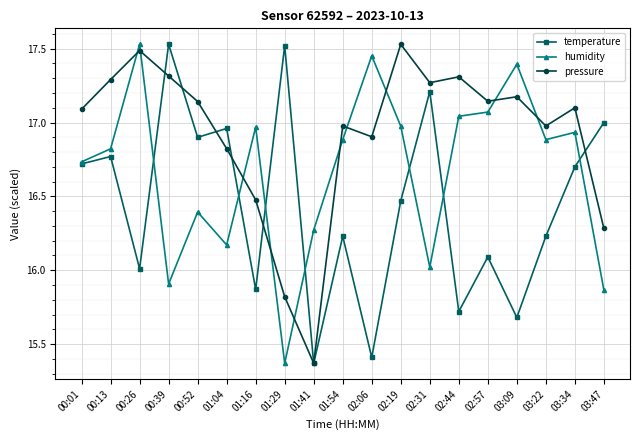

What are all the series names shown in the legend?

temperature, humidity, pressure